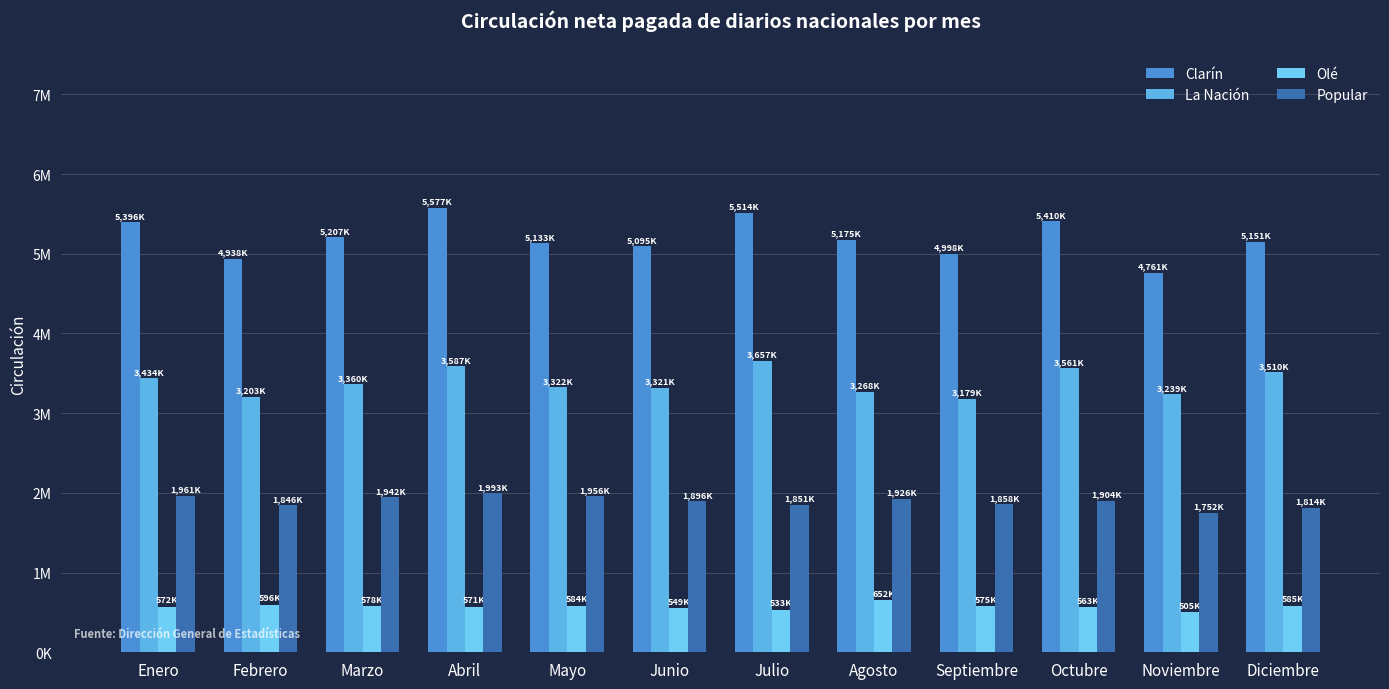

Which has a higher value, Julio or Abril?

Abril